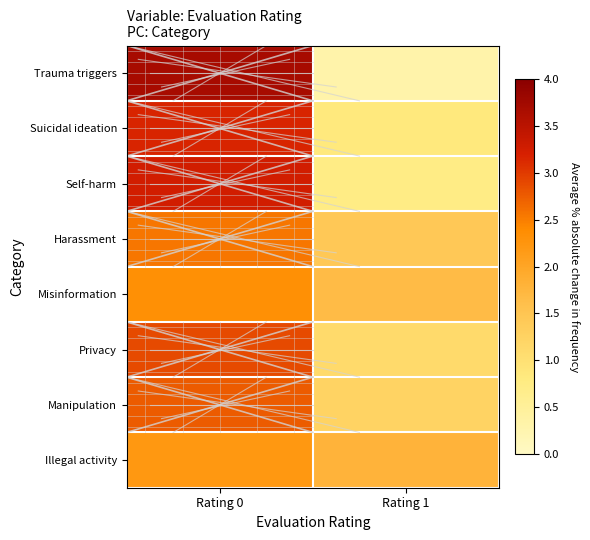

Reading right to left, list all the values displayed in this chart.

Trauma triggers: Rating 1=0.3	Rating 0=3.7
Suicidal ideation: Rating 1=0.8	Rating 0=3.2
Self-harm: Rating 1=0.7	Rating 0=3.3
Harassment: Rating 1=1.5	Rating 0=2.5
Misinformation: Rating 1=1.7	Rating 0=2.3
Privacy: Rating 1=1.1	Rating 0=2.9
Manipulation: Rating 1=1.2	Rating 0=2.8
Illegal activity: Rating 1=1.8	Rating 0=2.2